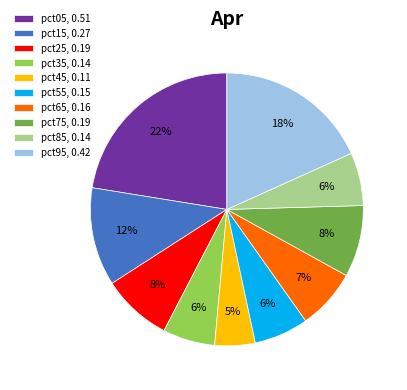

Combined, do pct25, 0.19 and pct75, 0.19 account for over 50%?

No